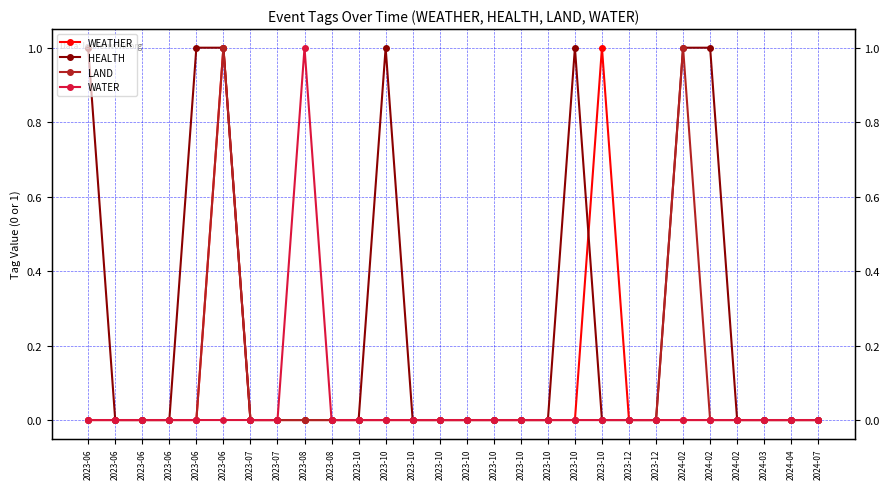

Reading left to right, list all the values displayed in this chart.

WEATHER: 0	0	0	0	0	1	0	0	0	0	0	0	0	0	0	0	0	0	0	1	0	0	0	0	0	0	0	0
HEALTH: 1	0	0	0	1	1	0	0	0	0	0	1	0	0	0	0	0	0	1	0	0	0	1	1	0	0	0	0
LAND: 0	0	0	0	0	1	0	0	0	0	0	0	0	0	0	0	0	0	0	0	0	0	1	0	0	0	0	0
WATER: 0	0	0	0	0	0	0	0	1	0	0	0	0	0	0	0	0	0	0	0	0	0	0	0	0	0	0	0